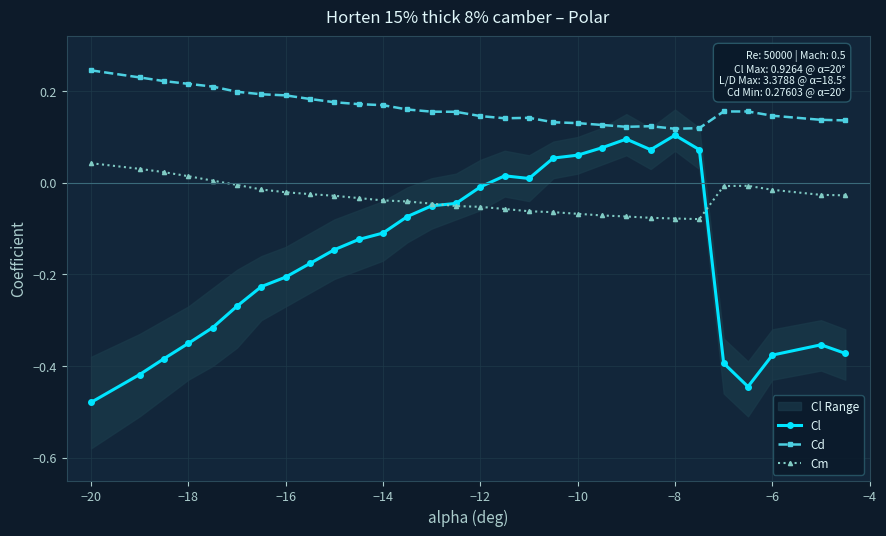

What is the maximum value shown in the chart?

0.2